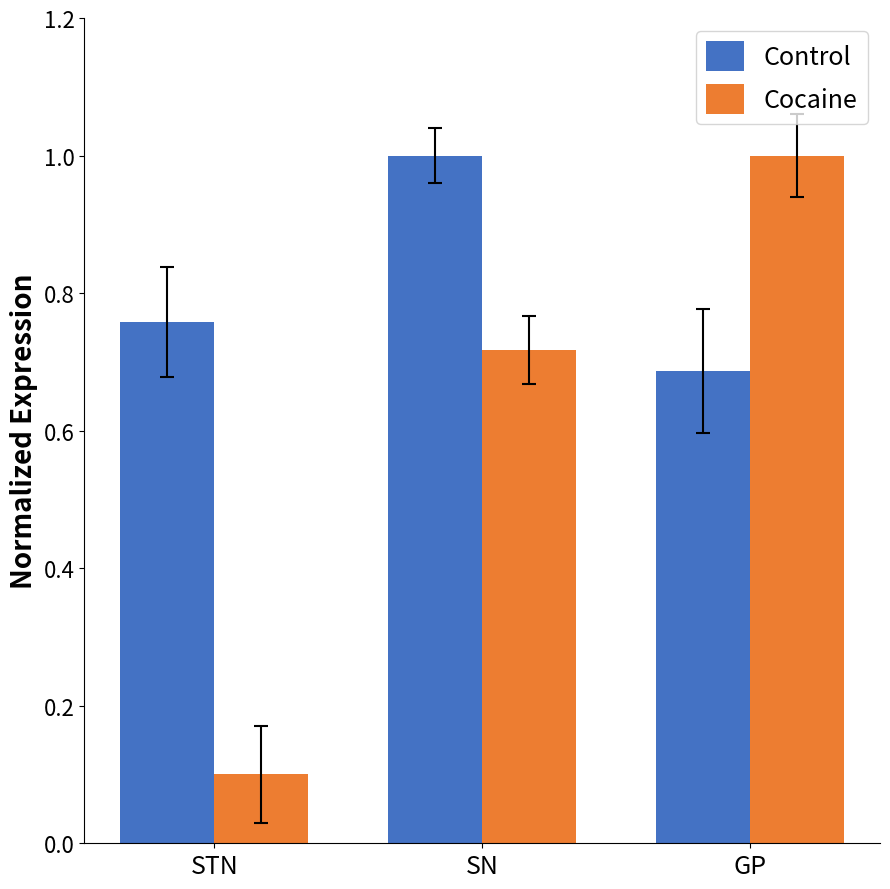

Where is Control nearest to the value 0?

GP